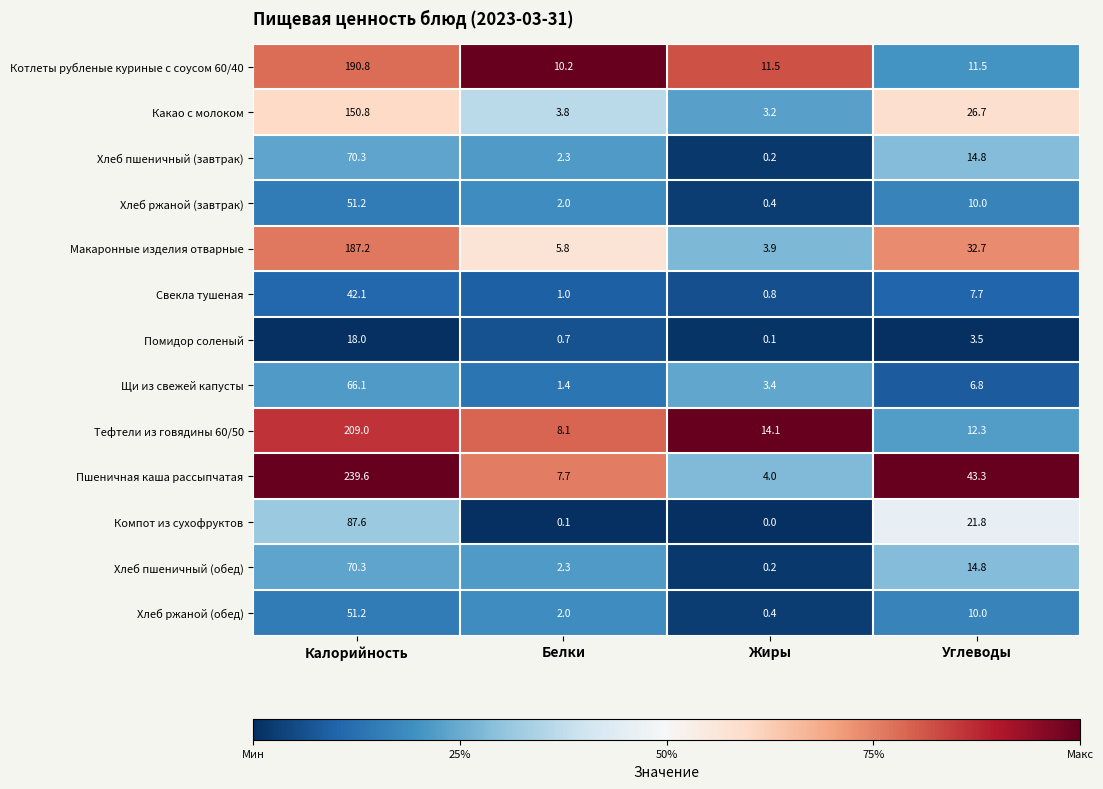

Count the number of categories in the chart.

4